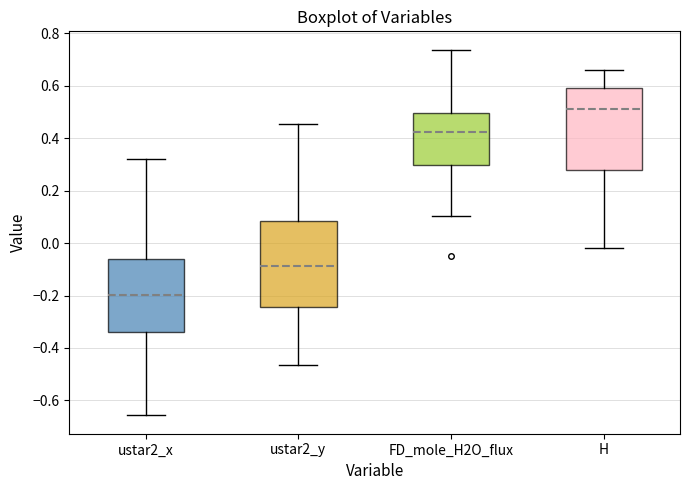

Where does the lower whisker of the box for ustar2_y end on the y-axis? The values are not printed on the chart, so give them approximately, as read against the axis.

-0.46